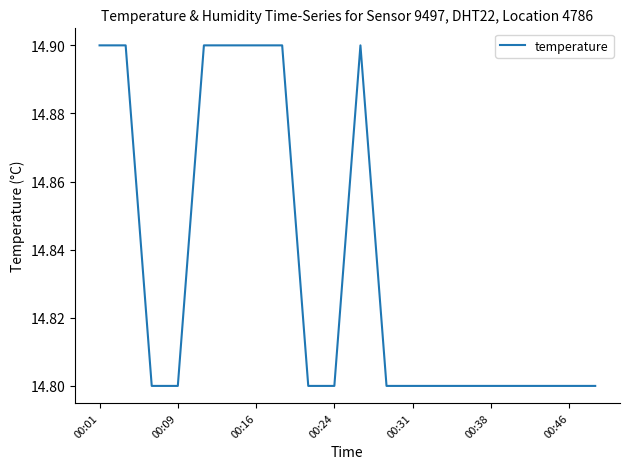

What is the minimum value shown in the chart?

14.8